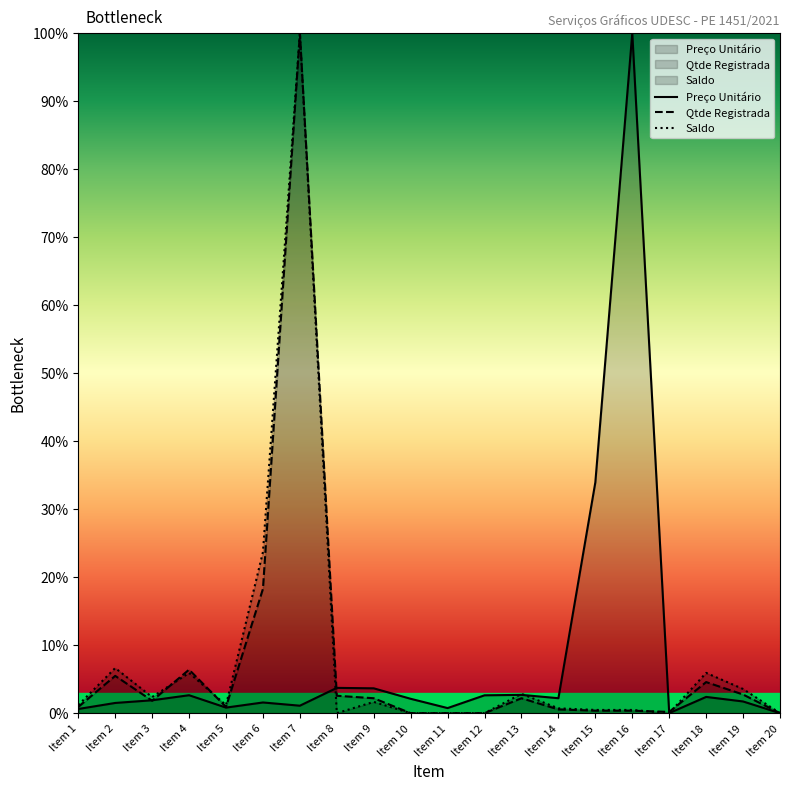

At which category does Qtde Registrada reach its first local peak?

Item 2